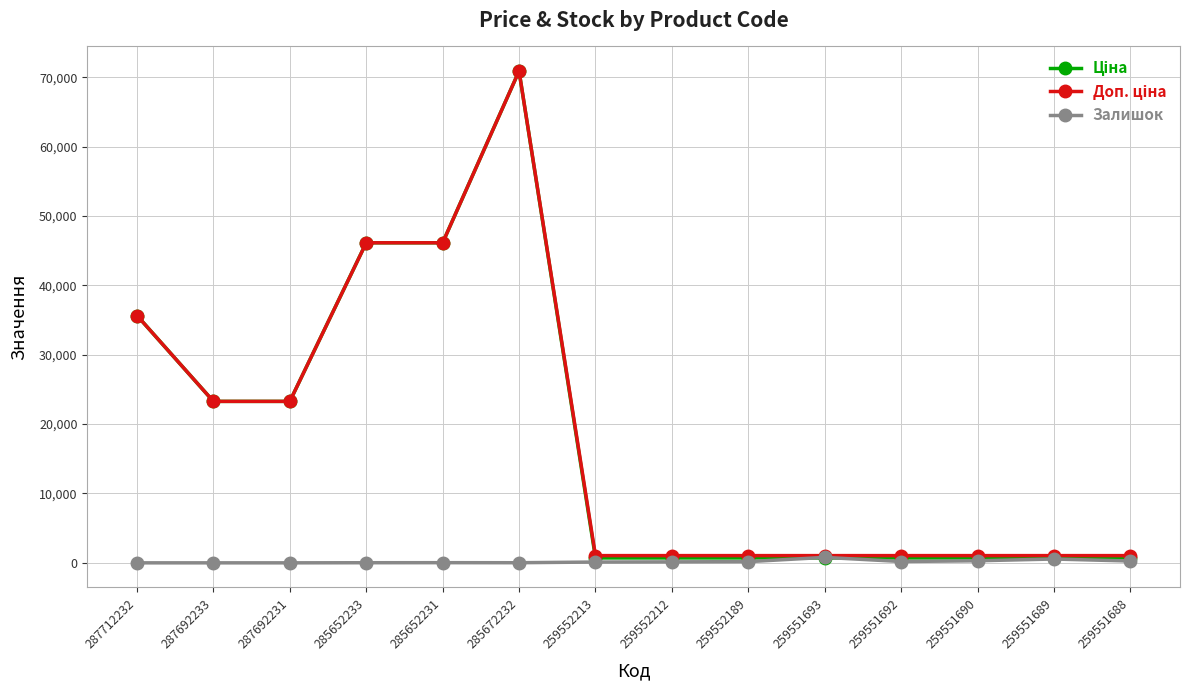

At which category is the sum across all series the highest?

285672232